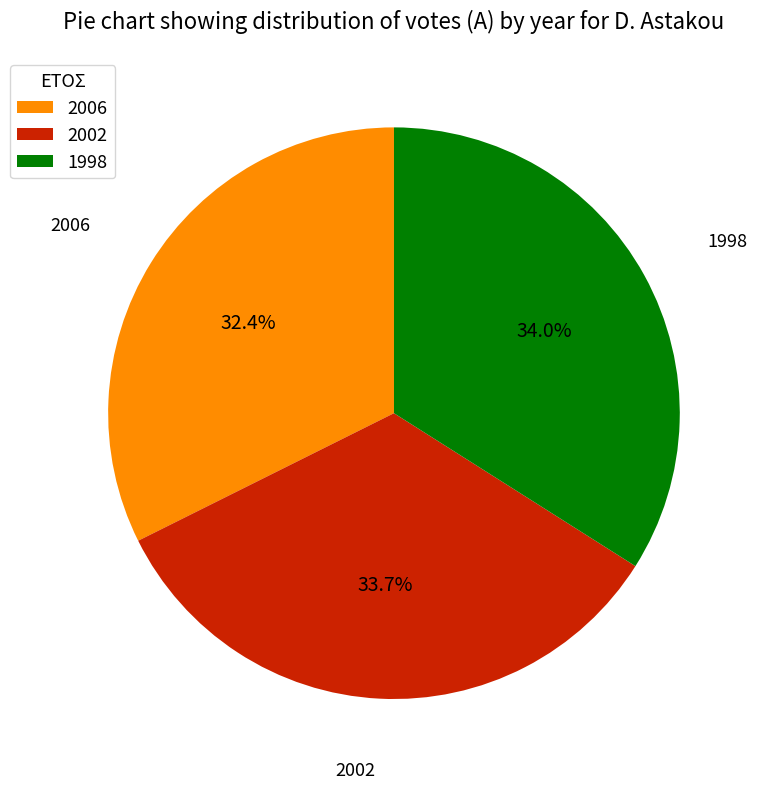

To the nearest percent, what percentage of the pie is 2002?

34%